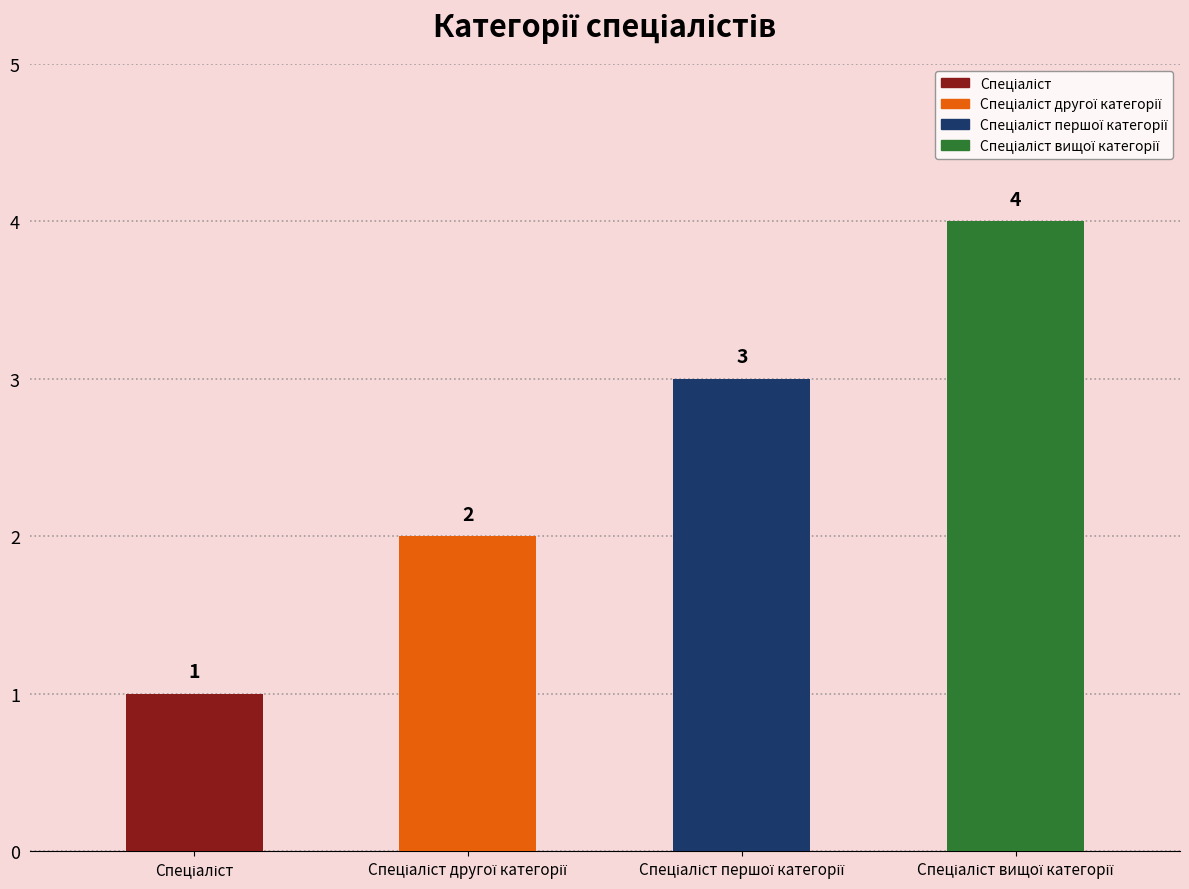

What position from the right is Спеціаліст першої категорії?

2